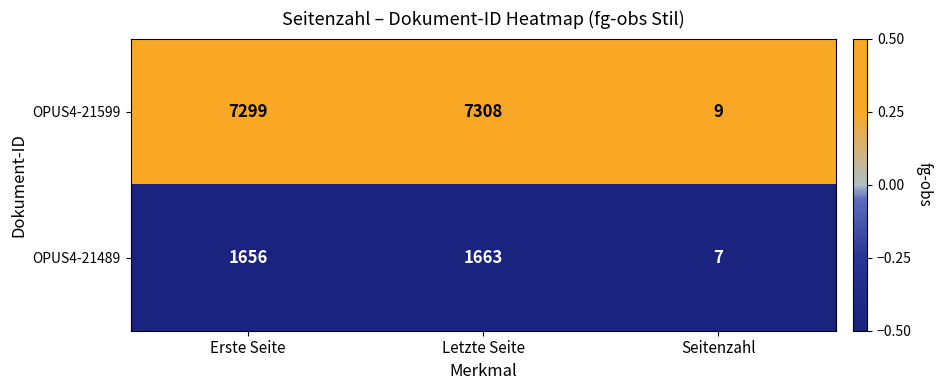

What is the maximum value for OPUS4-21599?

7308